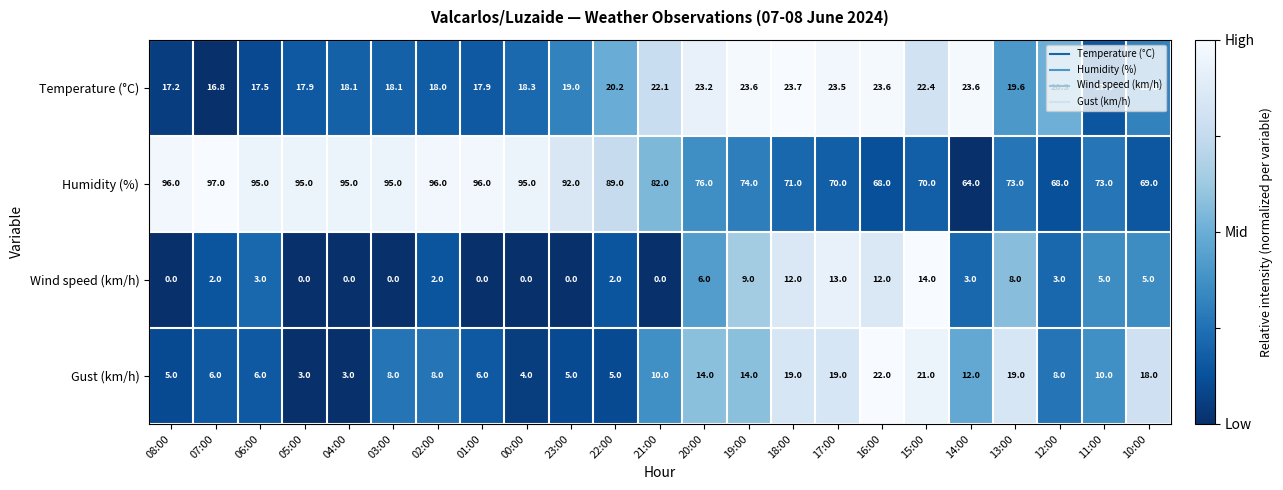

What is the maximum value for Gust (km/h)?

22.0